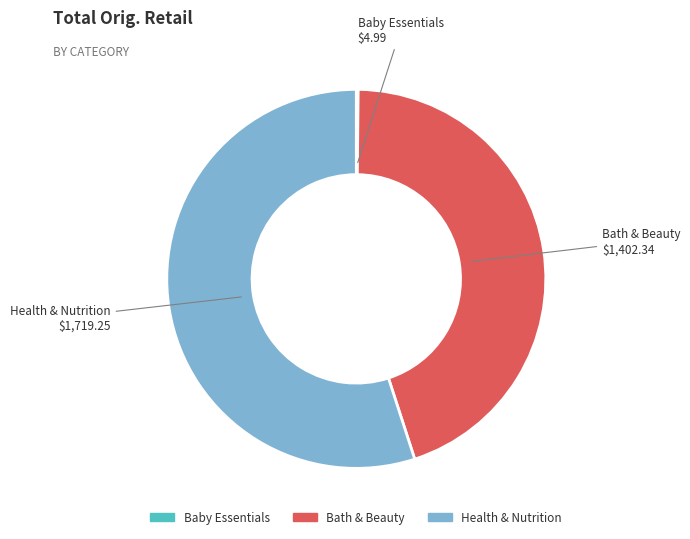

Is there a majority slice in this chart?

Yes